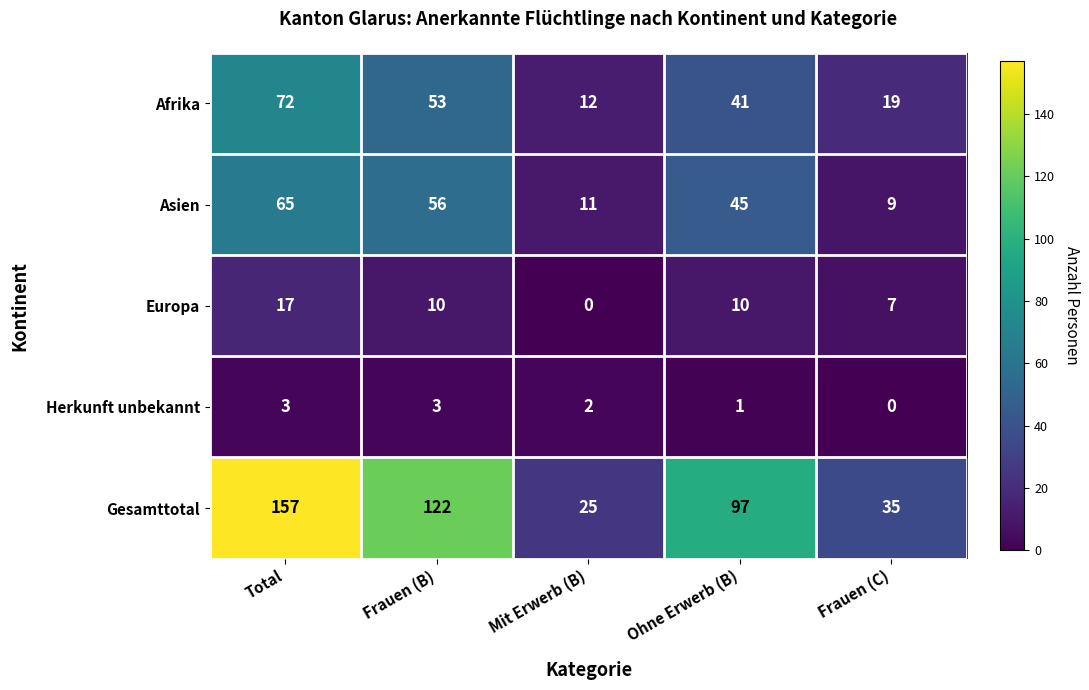

Which series has the widest spread of values?

Gesamttotal